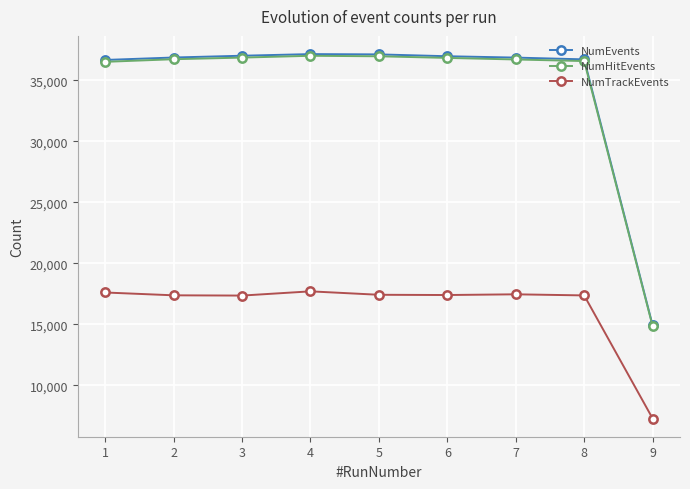

True or false: NumHitEvents and NumEvents cross at least once.

False